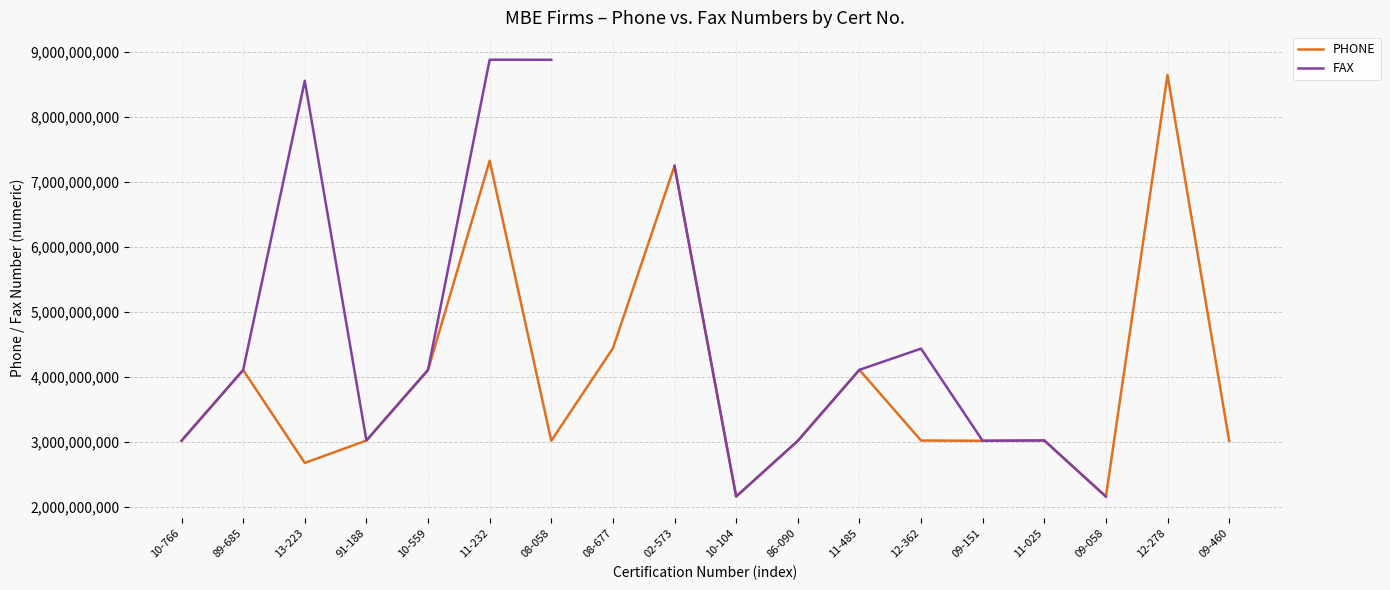

True or false: FAX has a value of 8883209530.0 at 08-058.

True